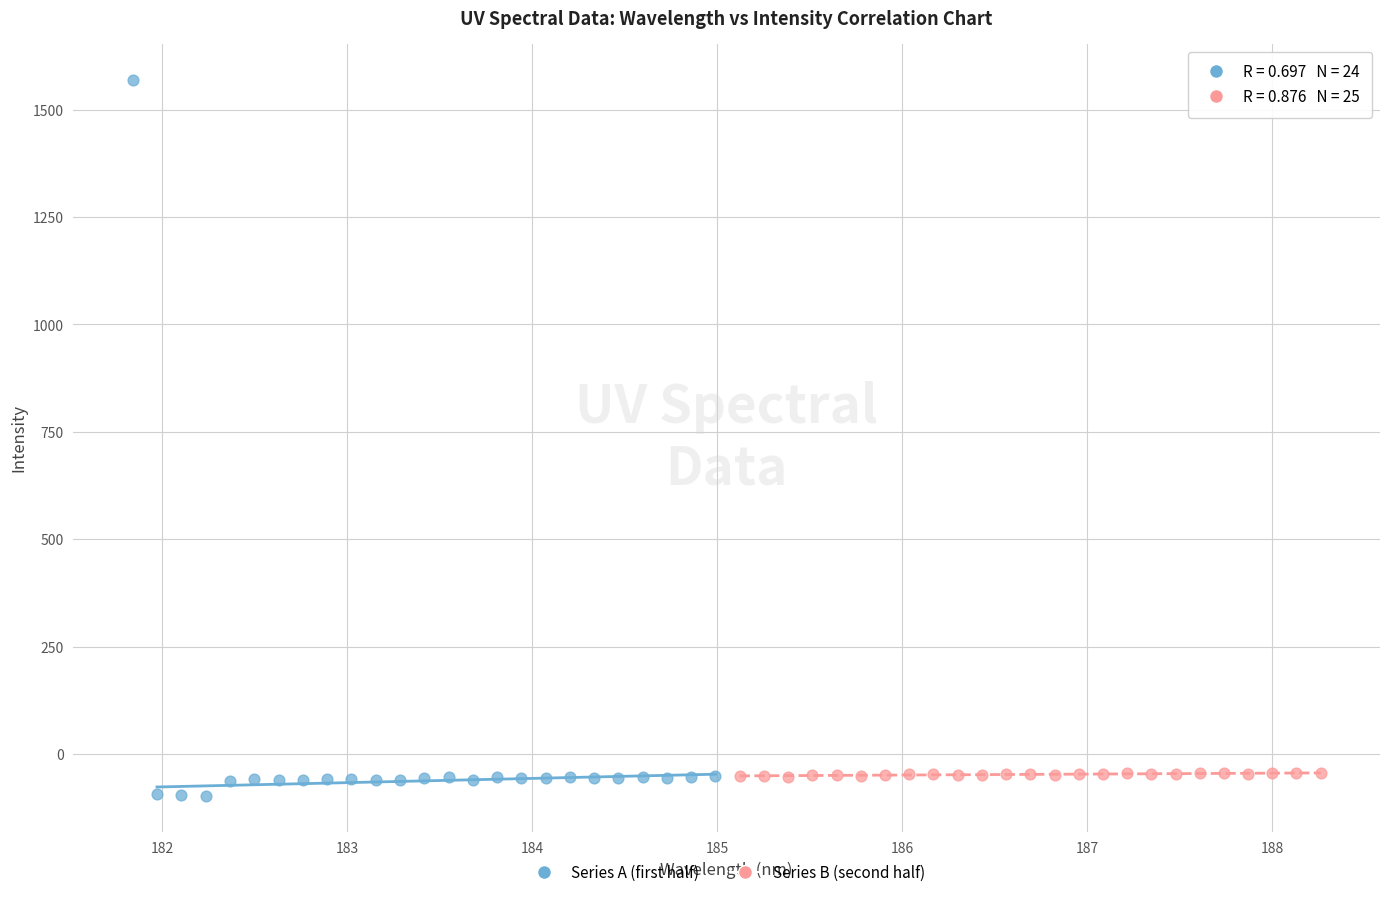

Which series reaches the maximum Y coordinate?

Series A (first half)